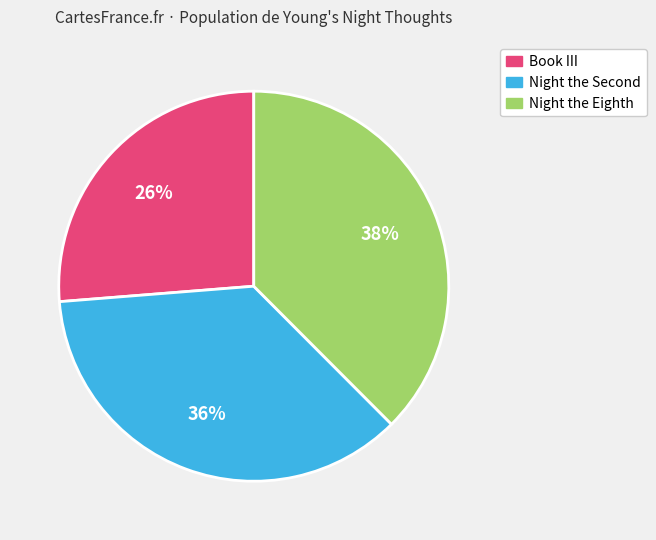

What percentage is the Night the Eighth slice, to the nearest percent?

38%